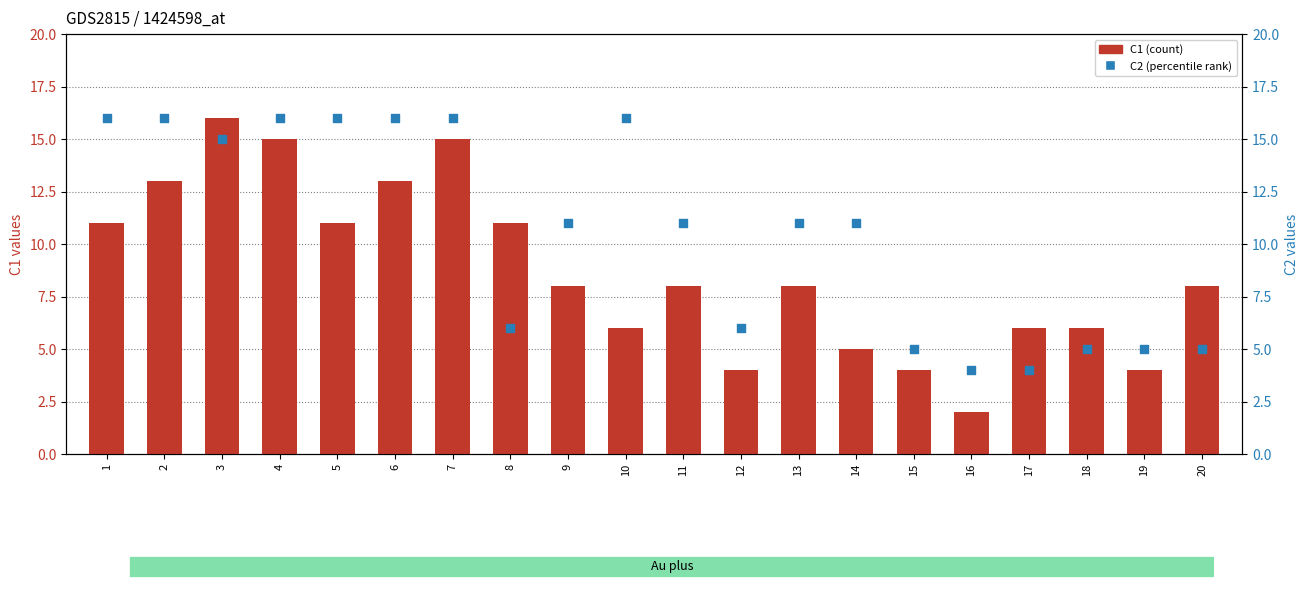

At how many categories does at least one series exceed 3?

20